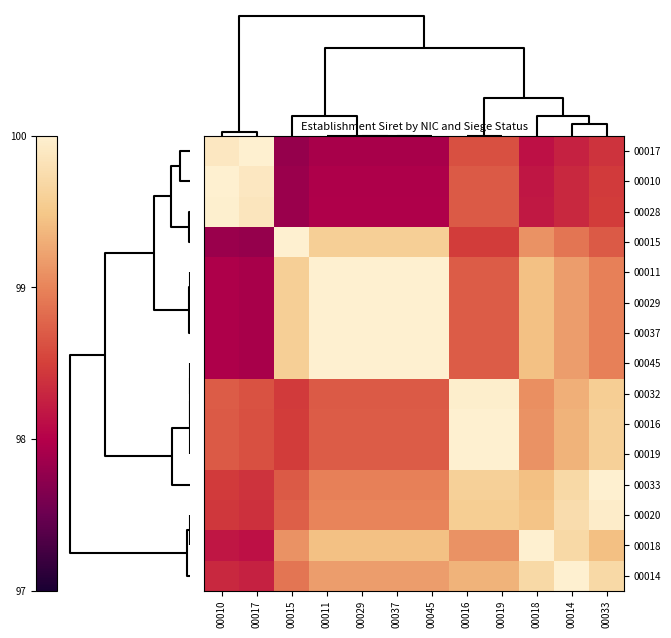

At how many categories does at least one series exceed 98?

12